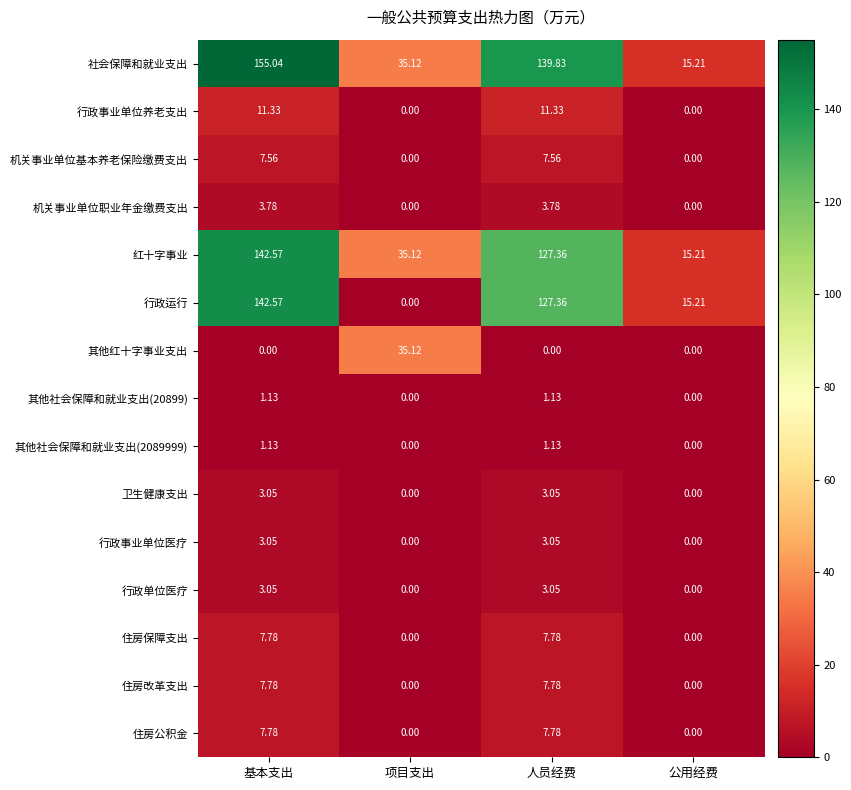

How many values in 其他社会保障和就业支出(2089999) are above zero?

2